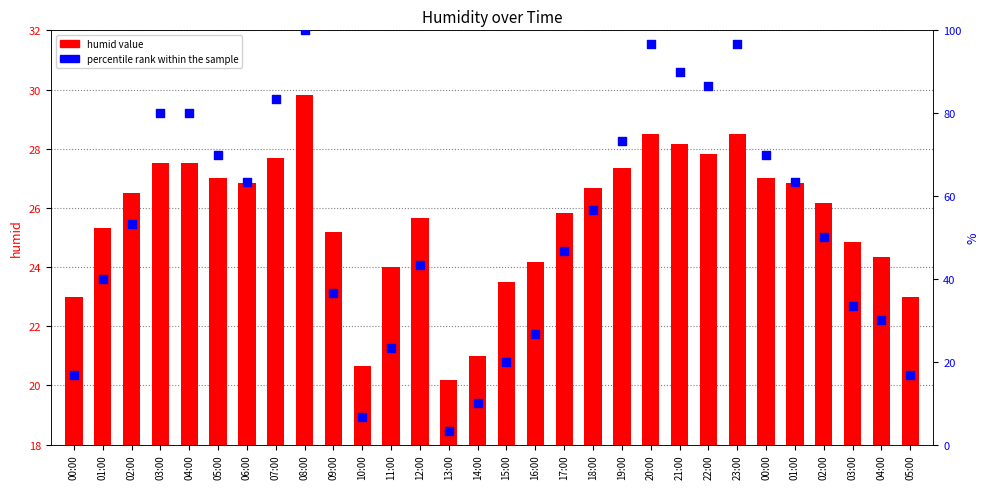

Which series contains the lowest Y value?

percentile rank within the sample